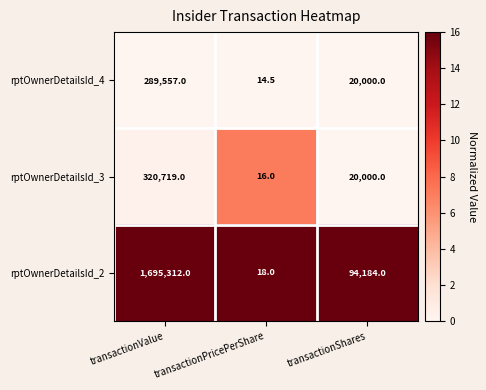

List the labels in order of rptOwnerDetailsId_2 value, largest first.

transactionValue, transactionShares, transactionPricePerShare